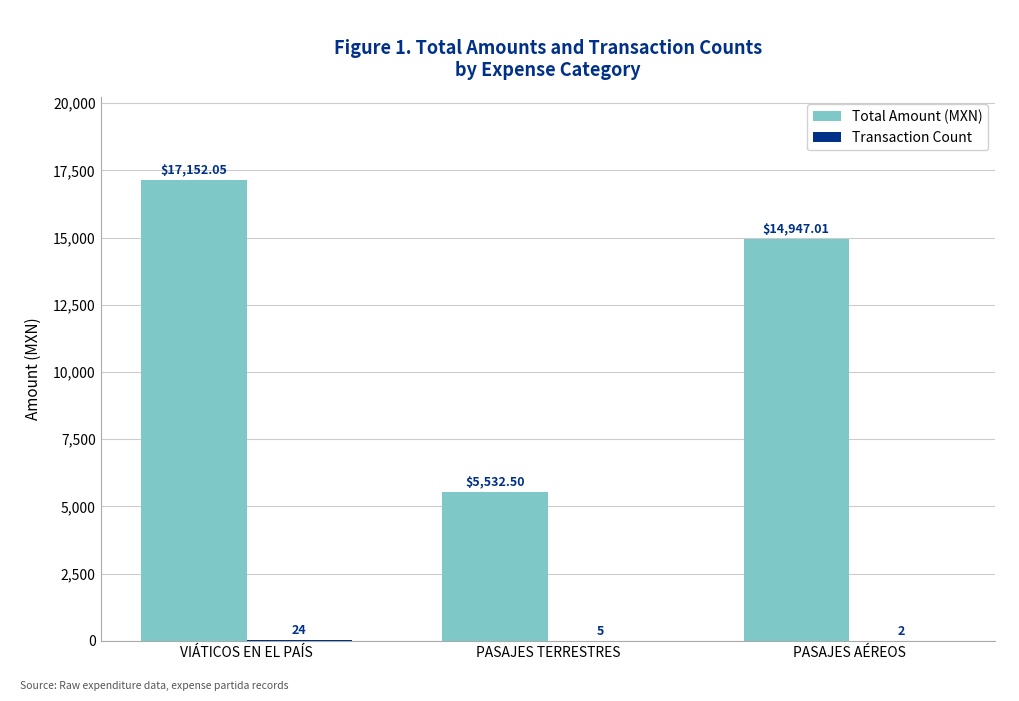

Which category has the highest value in the Total Amount (MXN) series?

VIÁTICOS EN EL PAÍS